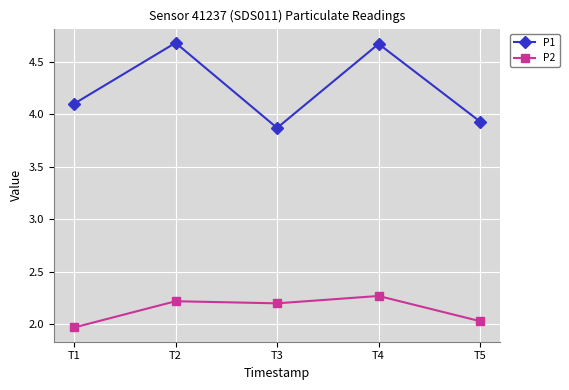

Which series has the largest total across all categories?

P1